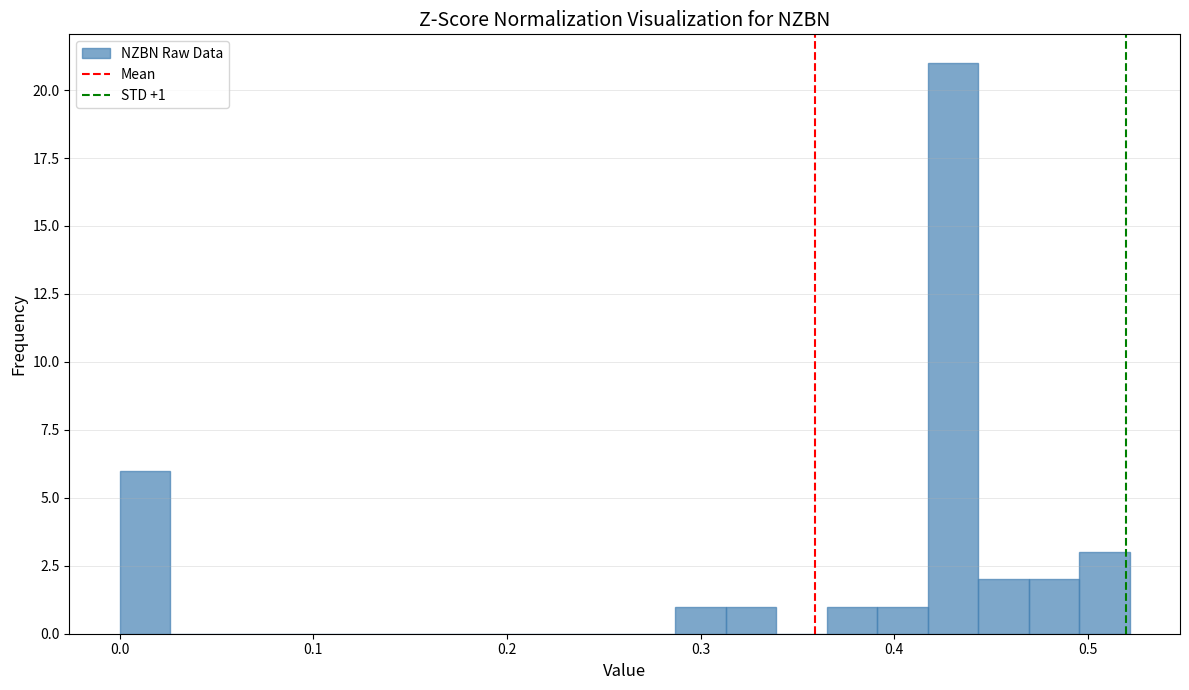

Read against the x-axis, roughly where is the centre of the tallest bar?

0.43